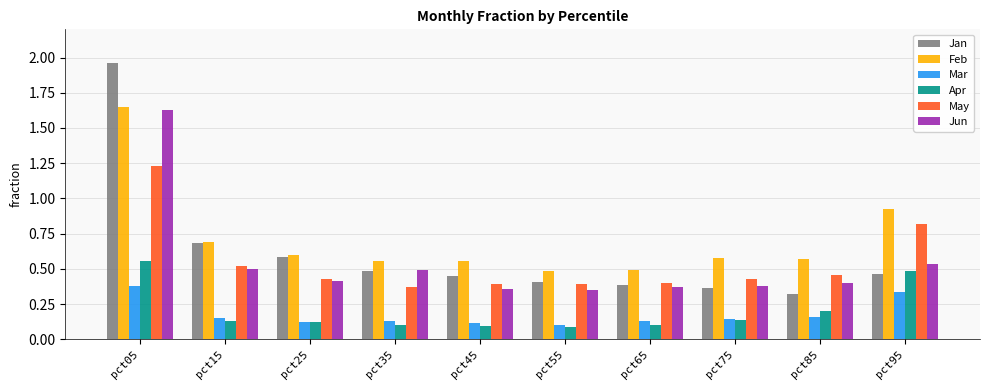

Which series has the largest range (max minus min)?

Jan